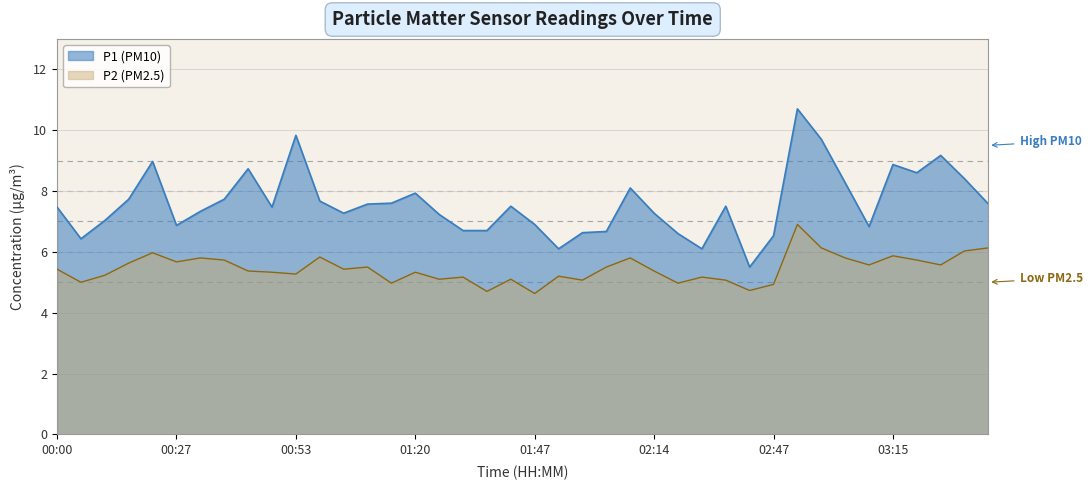

The value of P1 at 01:36 is 9.0. True or false?

False